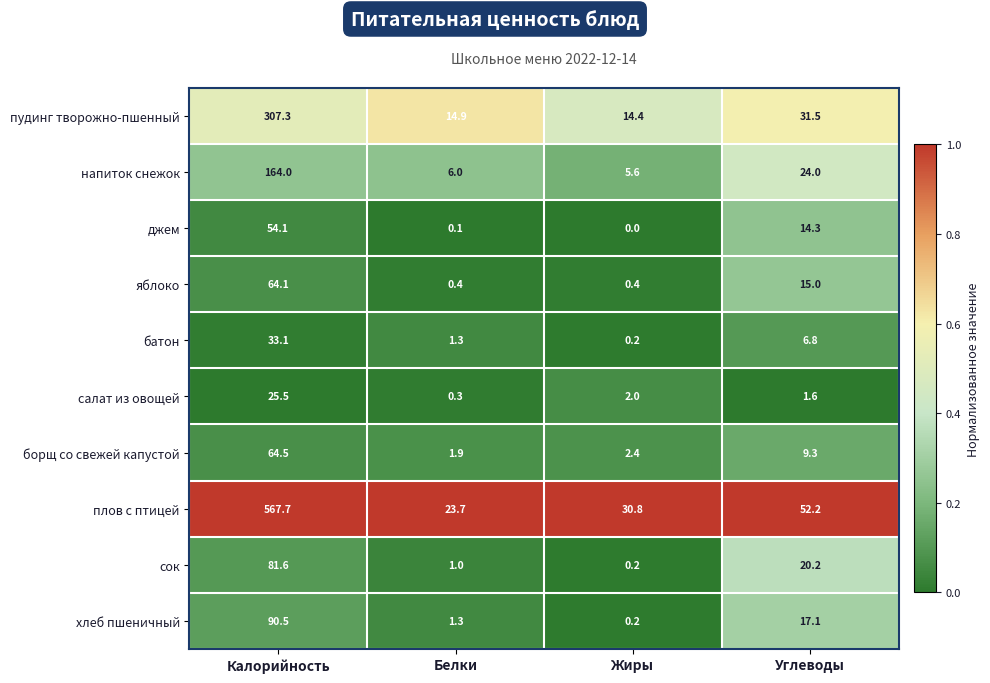

Between Калорийность and Углеводы, which series saw the biggest shift?

плов с птицей